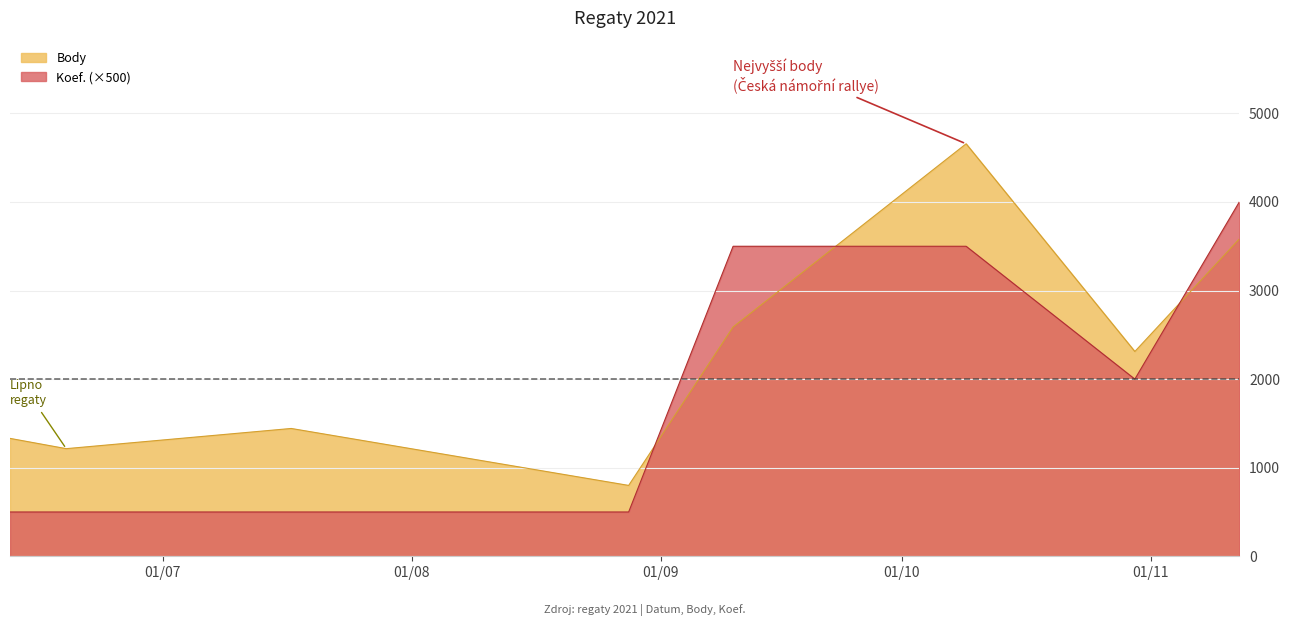

What is the label of the 4th point from the left?

2021-08-28